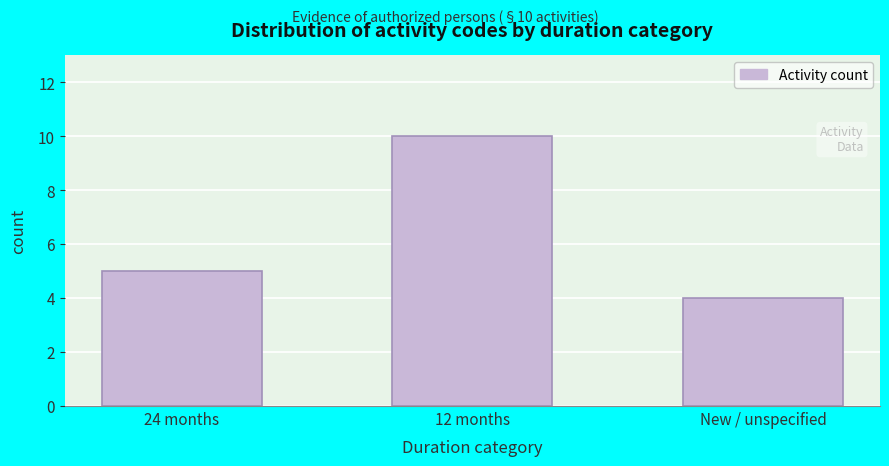

Reading left to right, extract all data points from this chart.

5	10	4